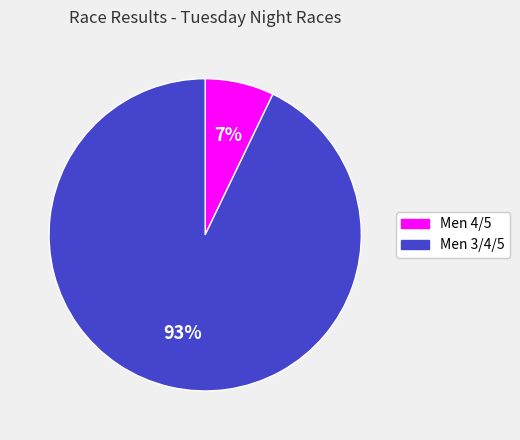

To the nearest percent, what percentage of the pie is Men 4/5?

7%